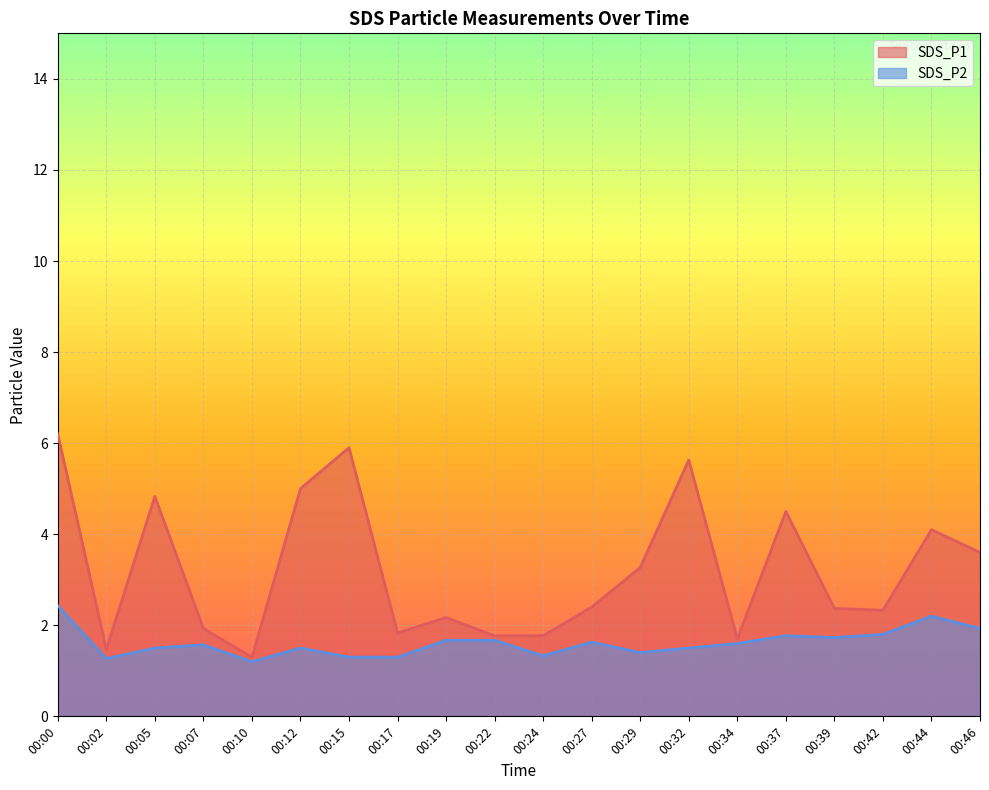

What is the spread (max minus min) of values at 00:24?

0.4